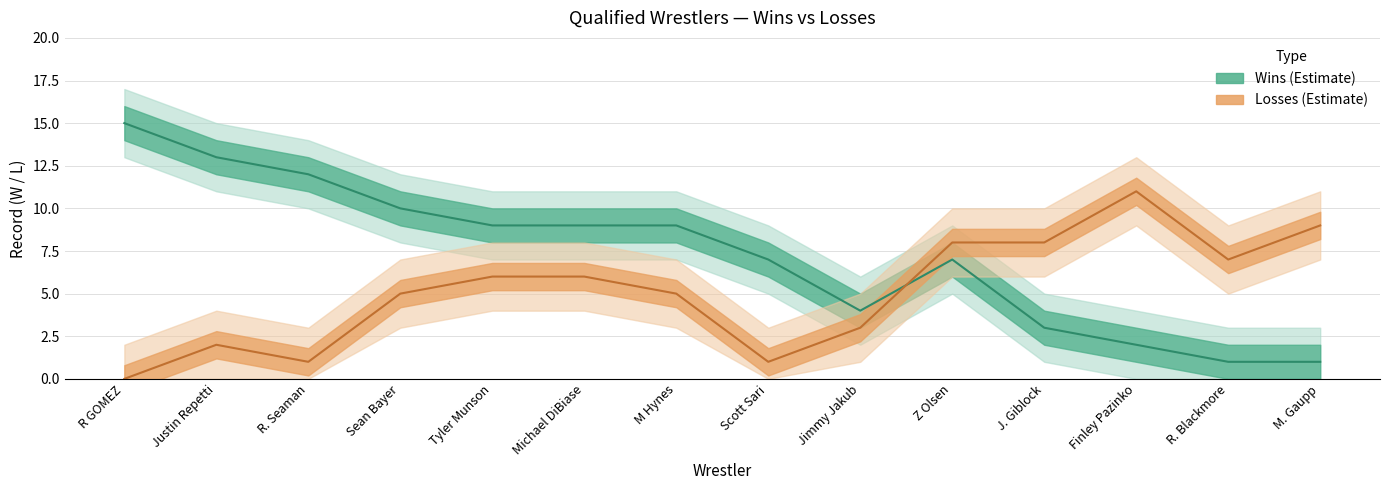

Reading left to right, transcribe all the data shown in this chart.

Wins: R GOMEZ=15	Justin Repetti=13	R. Seaman=12	Sean Bayer=10	Tyler Munson=9	Michael DiBiase=9	M Hynes=9	Scott Sari=7	Jimmy Jakub=4	Z Olsen=7	J. Giblock=3	Finley Pazinko=2	R. Blackmore=1	M. Gaupp=1
Losses: R GOMEZ=0	Justin Repetti=2	R. Seaman=1	Sean Bayer=5	Tyler Munson=6	Michael DiBiase=6	M Hynes=5	Scott Sari=1	Jimmy Jakub=3	Z Olsen=8	J. Giblock=8	Finley Pazinko=11	R. Blackmore=7	M. Gaupp=9